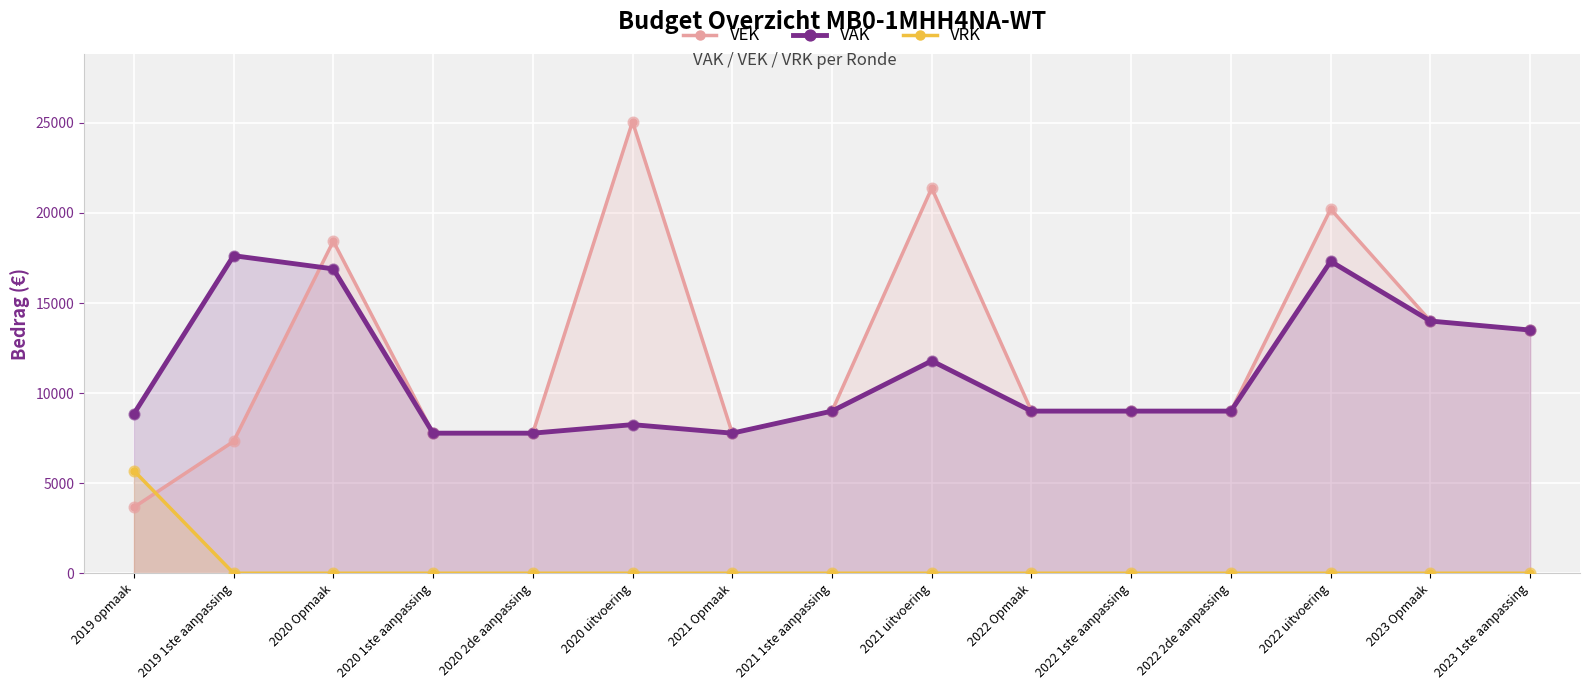

Is the value of VRK at 2023 1ste aanpassing greater than the value of VAK at 2019 opmaak?

No